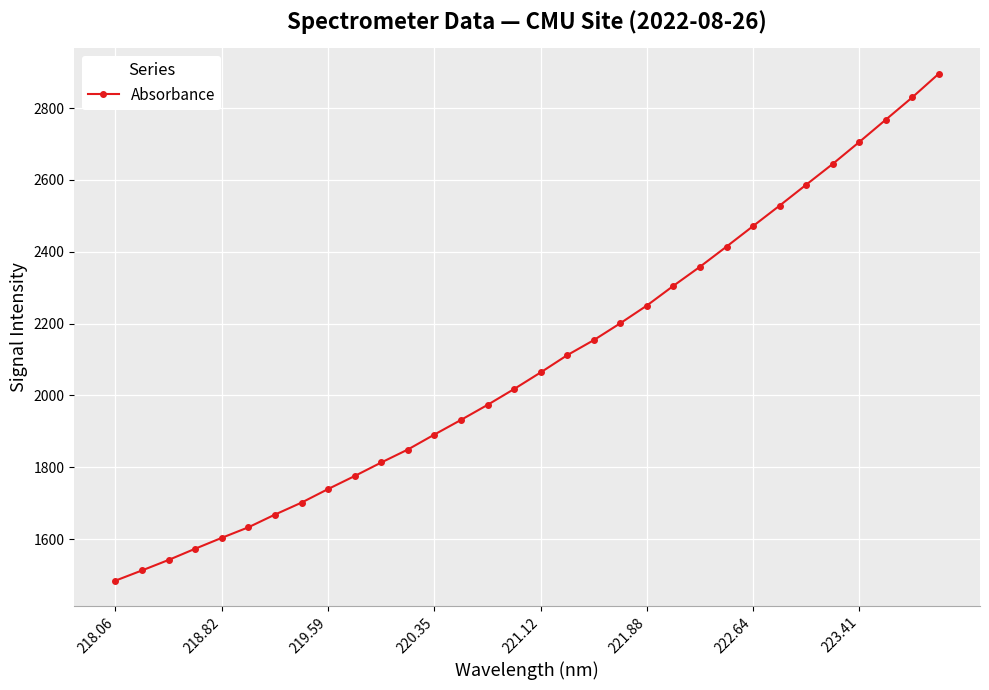

What is the greatest value displayed?

2895.9